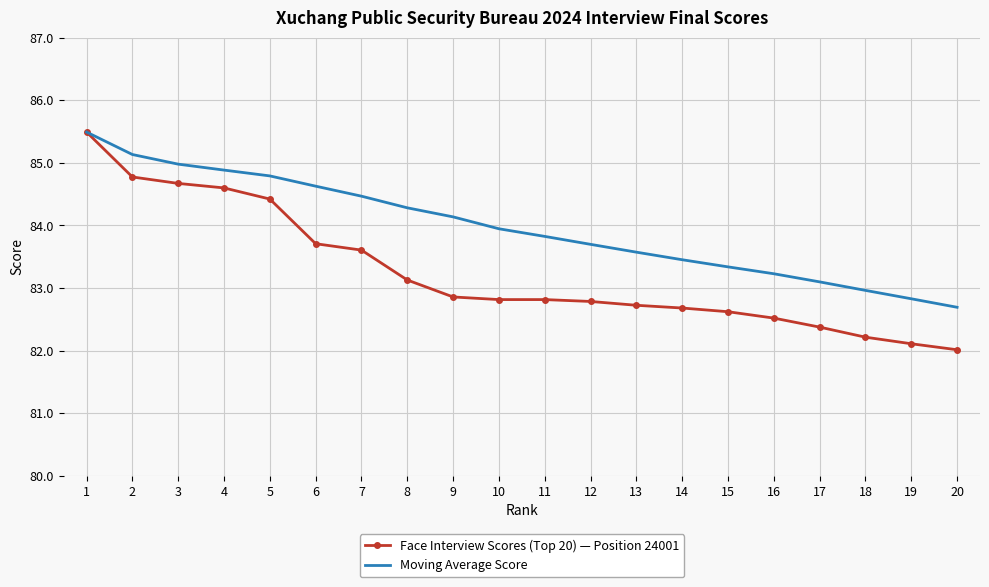

Rank the series by their average value, from highest to lowest.

Moving Average Score, Face Interview Scores (Top 20) — Position 24001